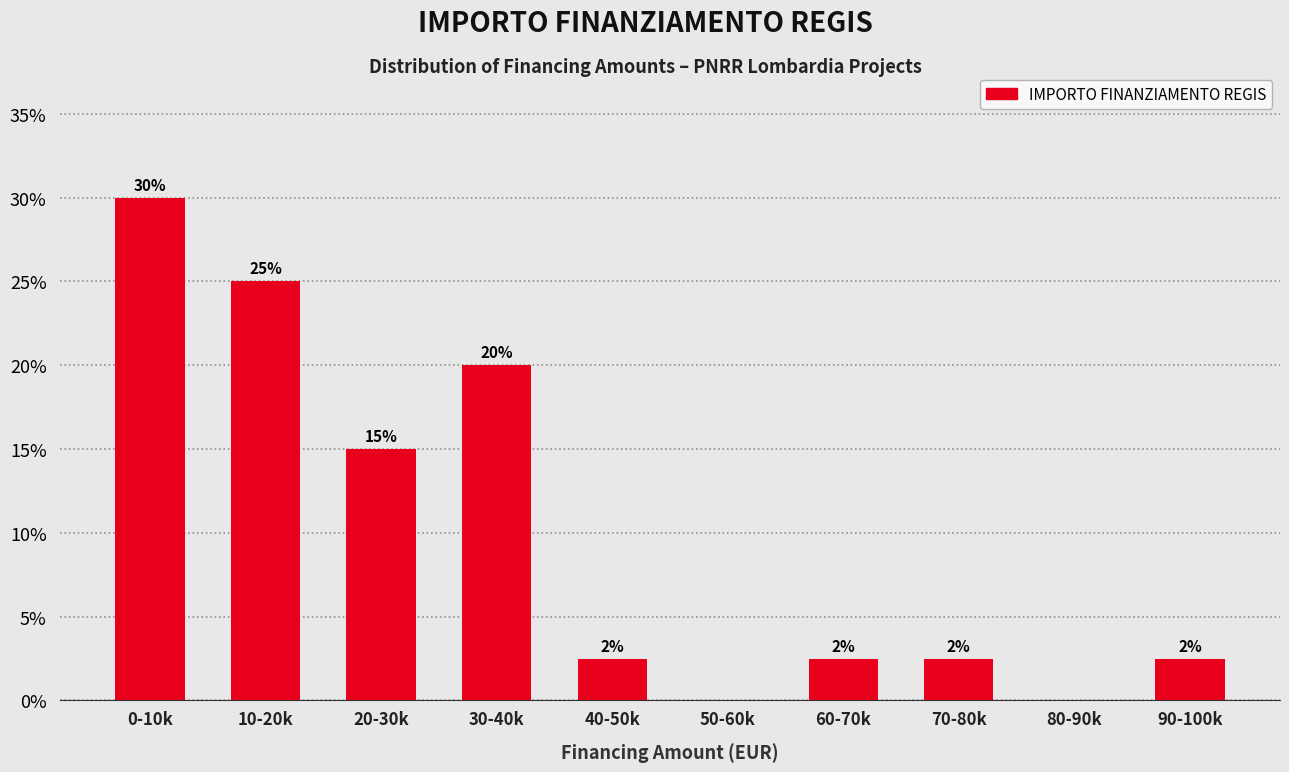

What is the sum of the values at 20-30k and 30-40k?

35.0